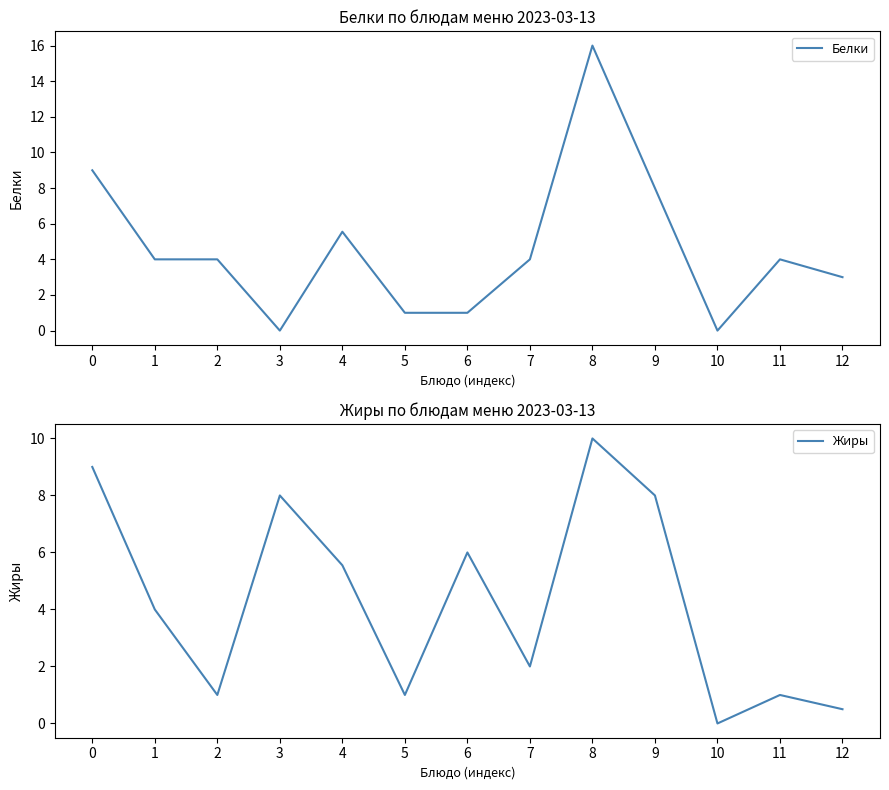

Is the value of Белки at 10 greater than the value of Жиры at 2?

No